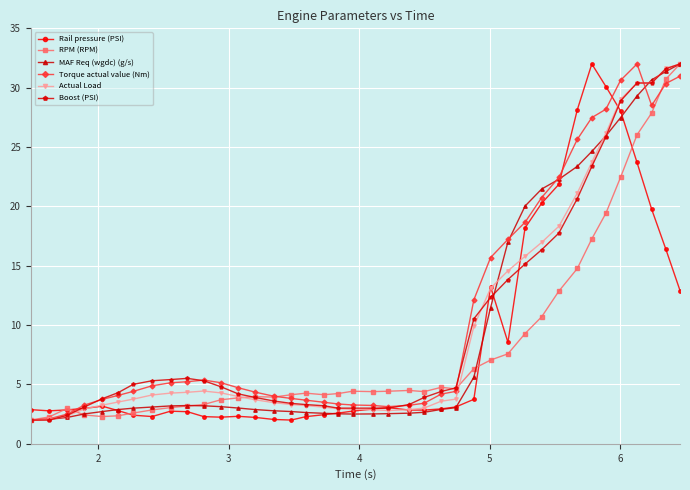

True or false: RPM (RPM) has more than 0 interior local peaks.

True